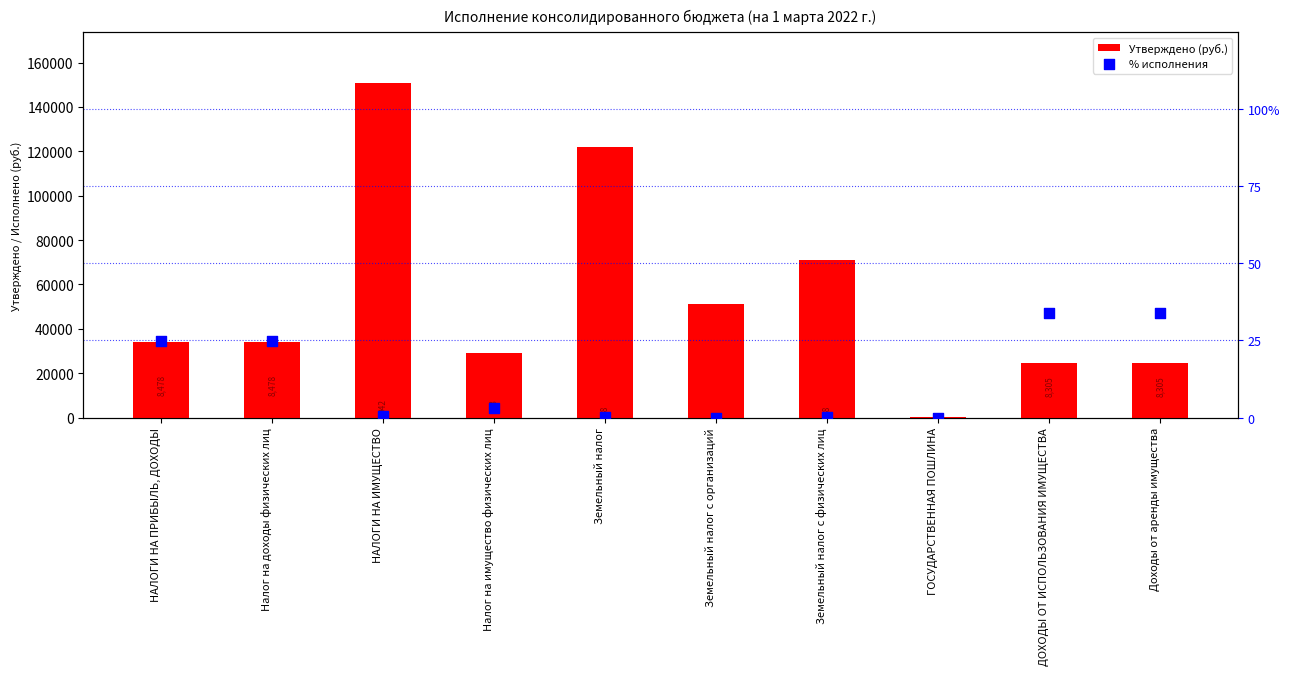

Which series has the largest total across all categories?

Утверждено (руб.)